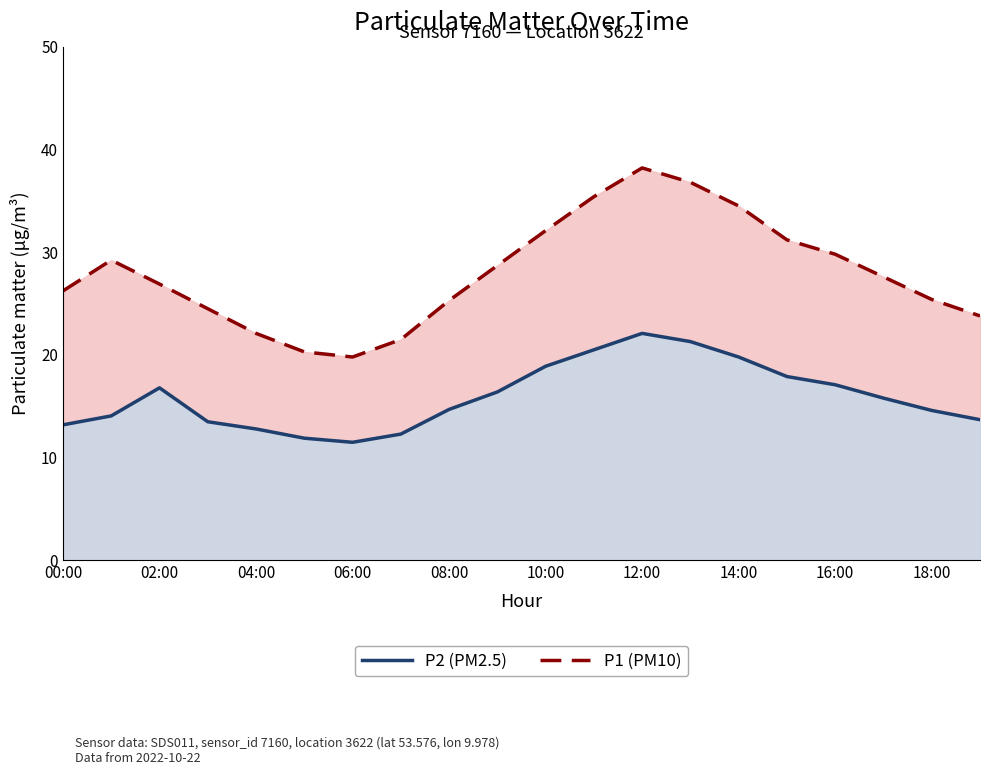

True or false: P1 and P2 cross at least once.

False